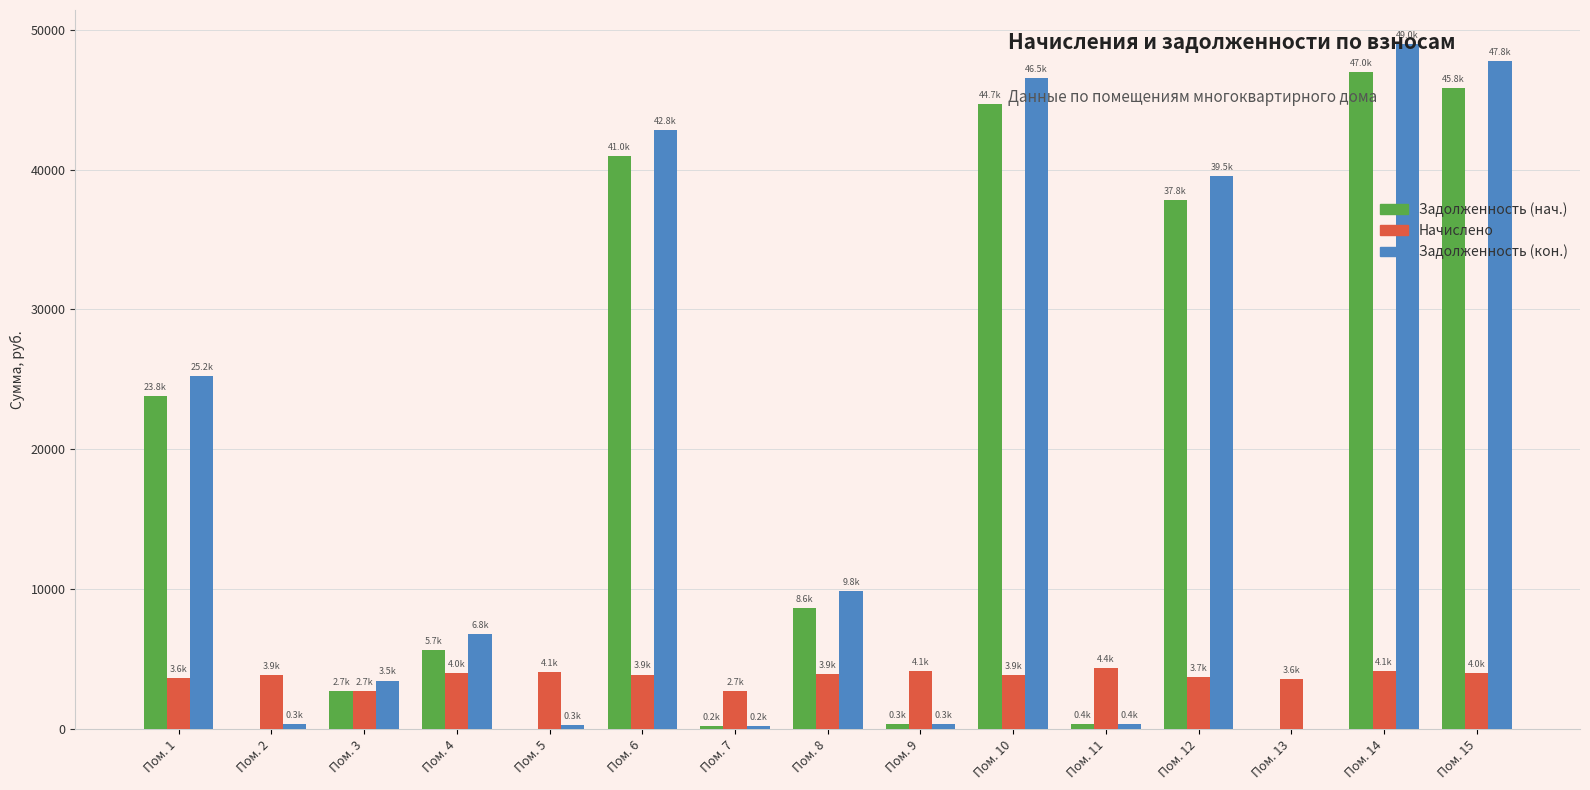

What is the average value of the Задолженность (кон.) series?

18161.6